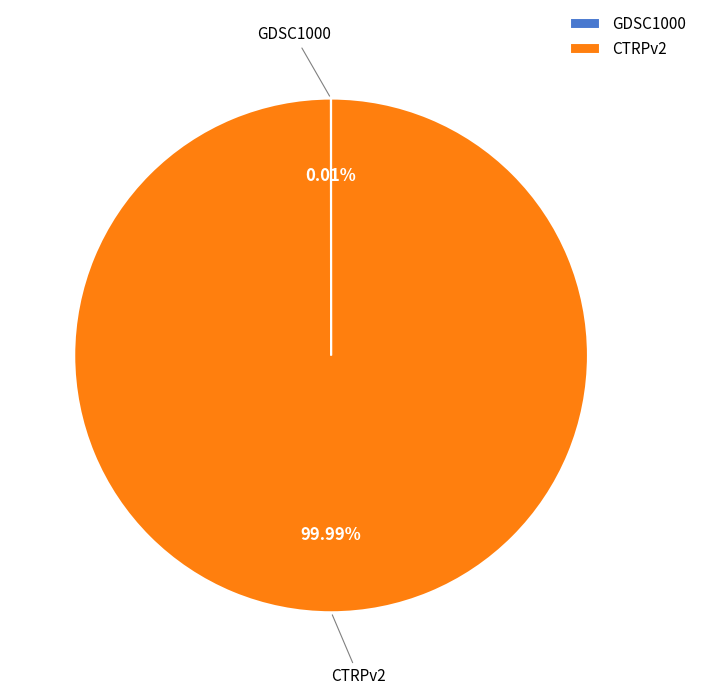

Is there a majority slice in this chart?

Yes